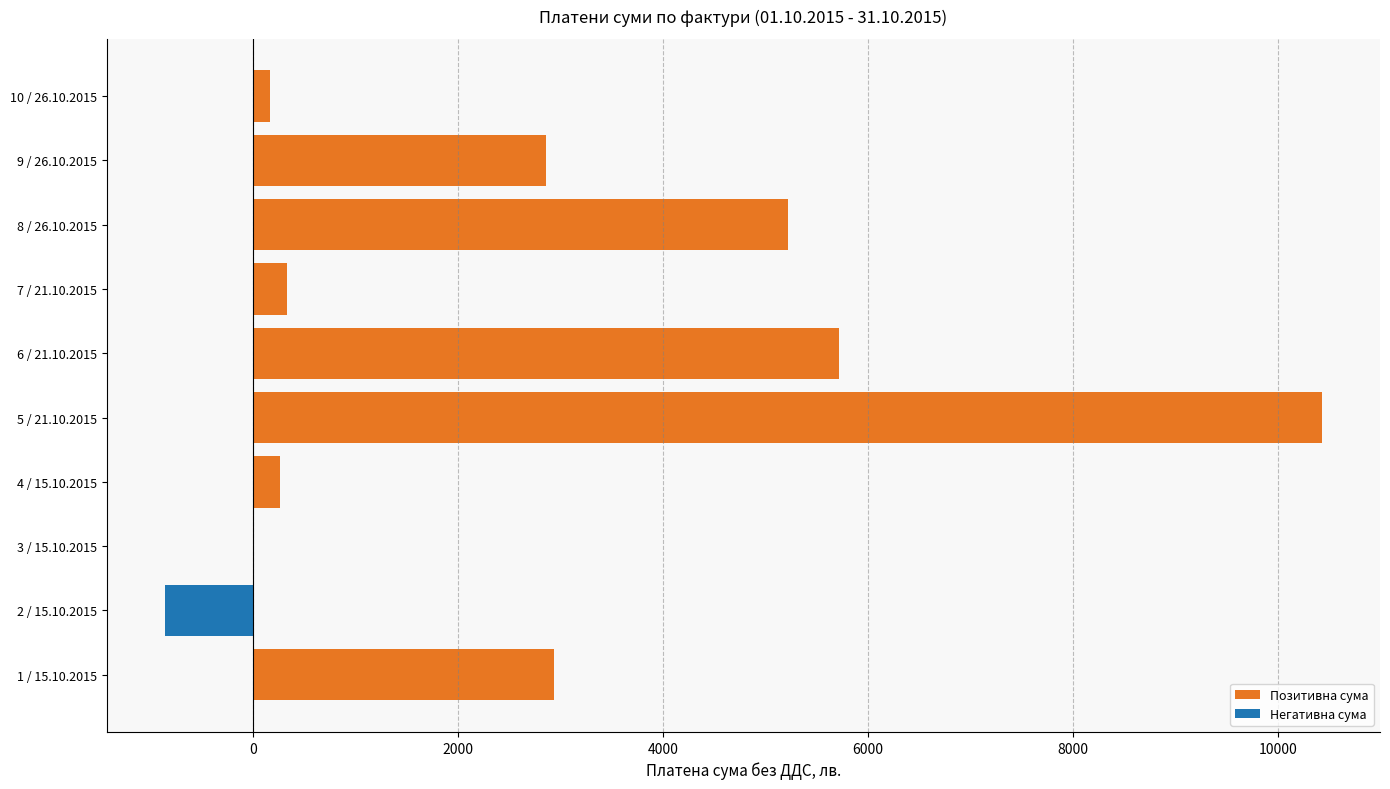

Reading left to right, extract all data points from this chart.

Позитивна сума: 2937.9	0.0	0.9	266.6	10434.3	5714.3	333.2	5217.4	2857.4	166.6
Негативна сума: 0.0	-863.4	0.0	0.0	0.0	0.0	0.0	0.0	0.0	0.0